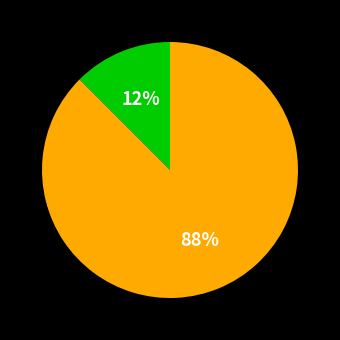

To the nearest percent, what is the average slice percentage?

50%